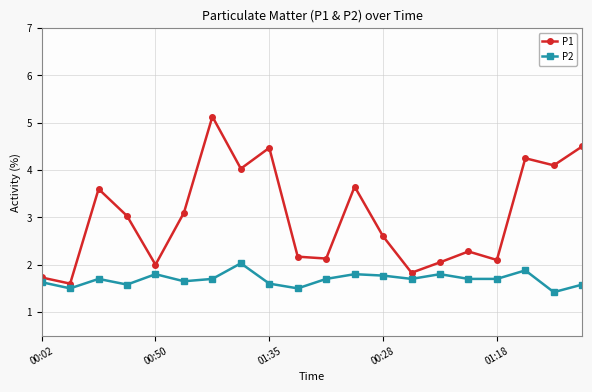

Count the number of data series in this chart.

2